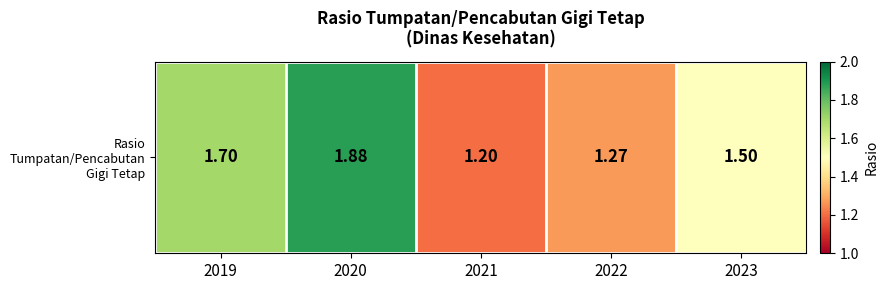

True or false: the data shows 1.3 at 2022.

True